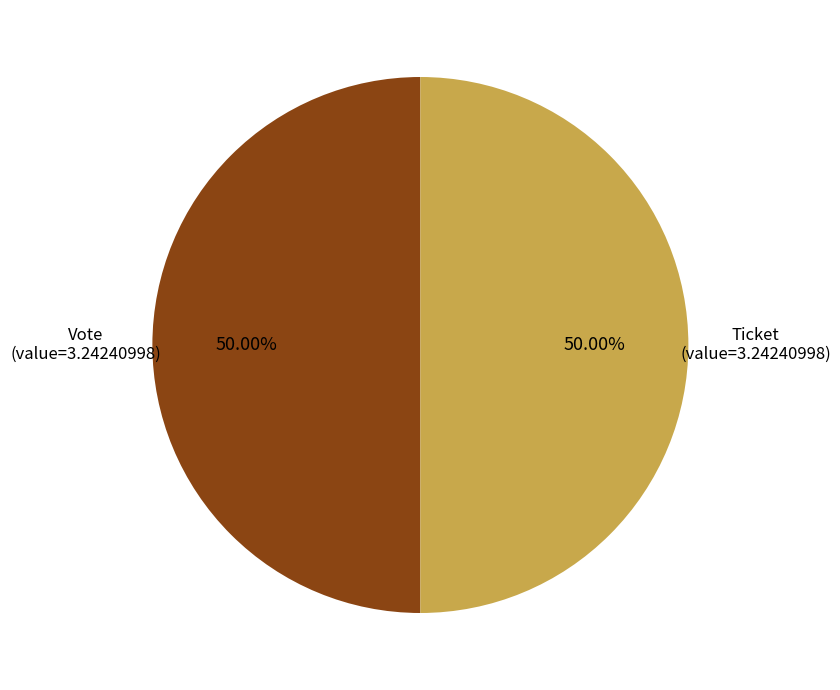

How many slices are in this pie chart?

2